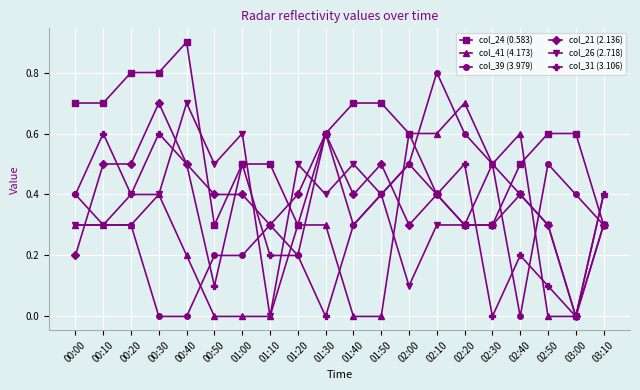

Reading right to left, transcribe all the data shown in this chart.

col_24 (0.583): 03:10=0.3	03:00=0.6	02:50=0.6	02:40=0.5	02:30=0.3	02:20=0.3	02:10=0.4	02:00=0.6	01:50=0.7	01:40=0.7	01:30=0.6	01:20=0.3	01:10=0.5	01:00=0.5	00:50=0.3	00:40=0.9	00:30=0.8	00:20=0.8	00:10=0.7	00:00=0.7
col_41 (4.173): 03:10=0.4	03:00=0.0	02:50=0.0	02:40=0.6	02:30=0.5	02:20=0.7	02:10=0.6	02:00=0.6	01:50=0.0	01:40=0.0	01:30=0.3	01:20=0.3	01:10=0.0	01:00=0.0	00:50=0.0	00:40=0.2	00:30=0.4	00:20=0.3	00:10=0.3	00:00=0.3
col_39 (3.979): 03:10=0.3	03:00=0.4	02:50=0.5	02:40=0.0	02:30=0.5	02:20=0.6	02:10=0.8	02:00=0.5	01:50=0.4	01:40=0.3	01:30=0.6	01:20=0.2	01:10=0.3	01:00=0.2	00:50=0.2	00:40=0.0	00:30=0.0	00:20=0.3	00:10=0.3	00:00=0.4
col_21 (2.136): 03:10=0.3	03:00=0.0	02:50=0.3	02:40=0.4	02:30=0.3	02:20=0.3	02:10=0.4	02:00=0.3	01:50=0.5	01:40=0.4	01:30=0.6	01:20=0.4	01:10=0.3	01:00=0.4	00:50=0.4	00:40=0.5	00:30=0.7	00:20=0.5	00:10=0.5	00:00=0.2
col_26 (2.718): 03:10=0.3	03:00=0.0	02:50=0.3	02:40=0.4	02:30=0.5	02:20=0.3	02:10=0.3	02:00=0.1	01:50=0.4	01:40=0.5	01:30=0.4	01:20=0.5	01:10=0.0	01:00=0.6	00:50=0.5	00:40=0.7	00:30=0.4	00:20=0.4	00:10=0.3	00:00=0.3
col_31 (3.106): 03:10=0.4	03:00=0.0	02:50=0.1	02:40=0.2	02:30=0.0	02:20=0.5	02:10=0.4	02:00=0.5	01:50=0.4	01:40=0.3	01:30=0.0	01:20=0.2	01:10=0.2	01:00=0.5	00:50=0.1	00:40=0.5	00:30=0.6	00:20=0.4	00:10=0.6	00:00=0.4